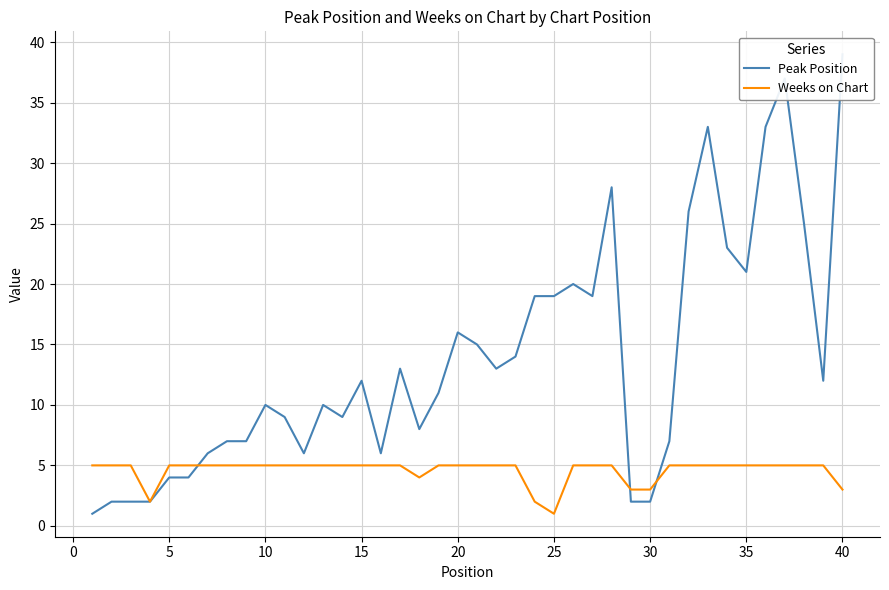

At how many categories does at least one series exceed 31?

4